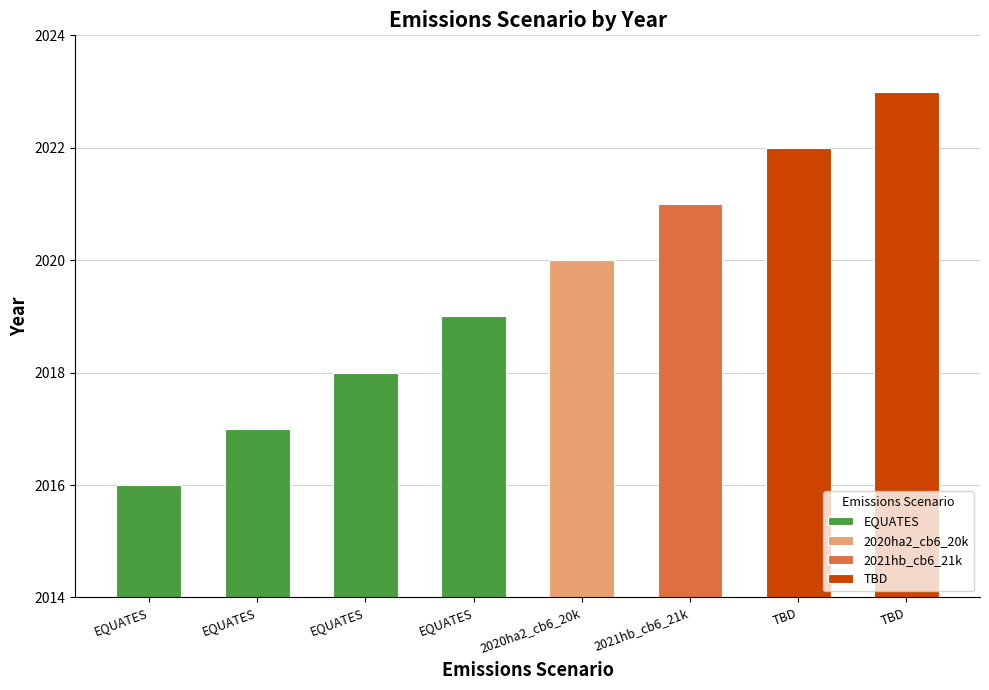

How many values are between 2018 and 2022?

5